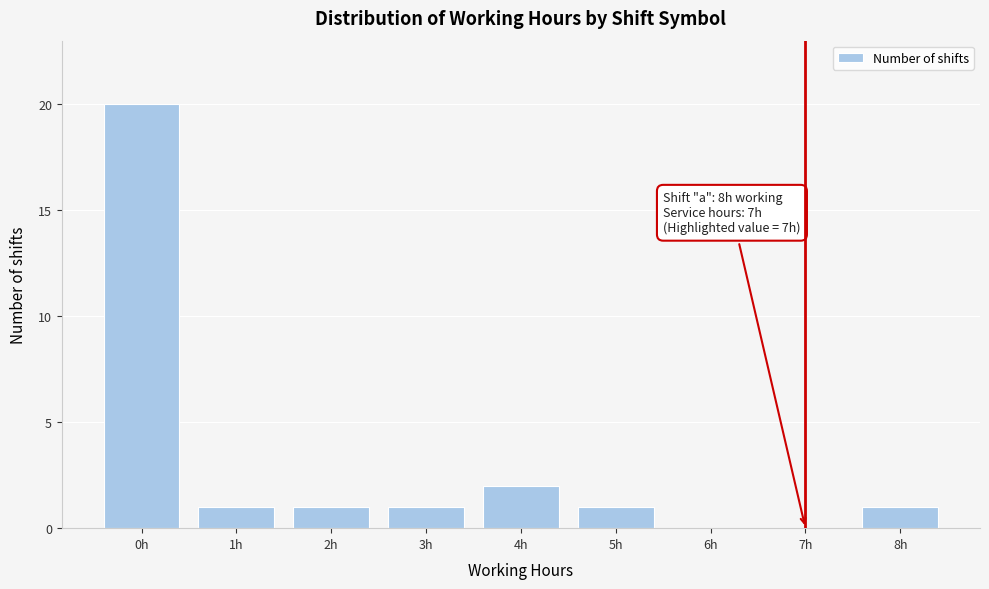

Reading left to right, list all the values displayed in this chart.

0h=20	1h=1	2h=1	3h=1	4h=2	5h=1	6h=0	7h=0	8h=1